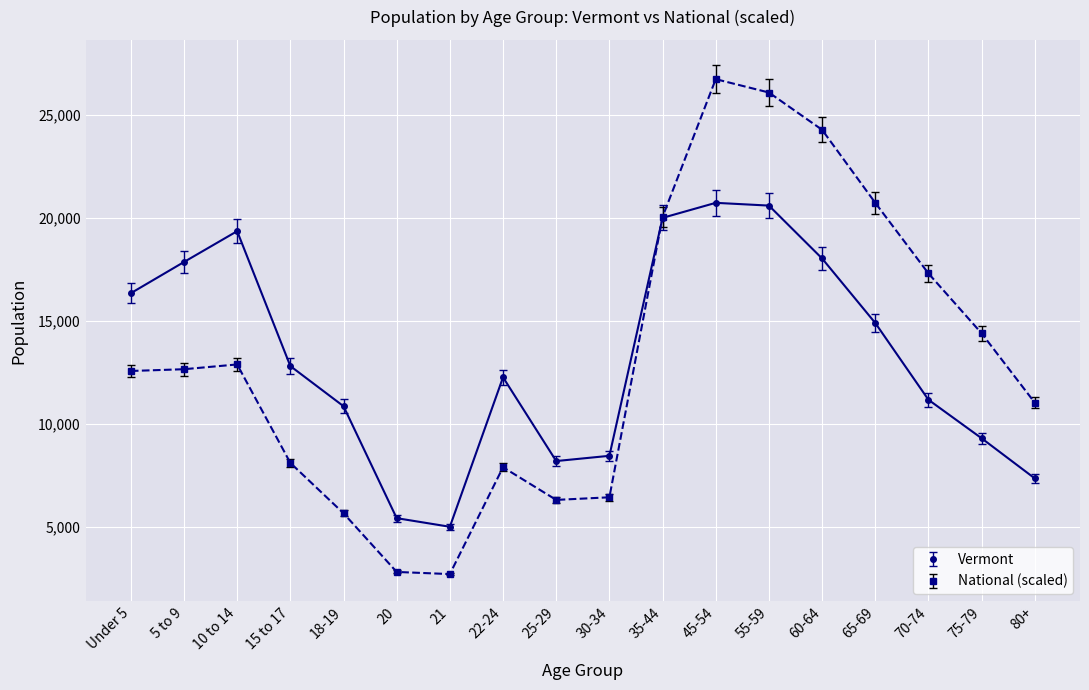

Is this an area chart (filled region under the line)?

No